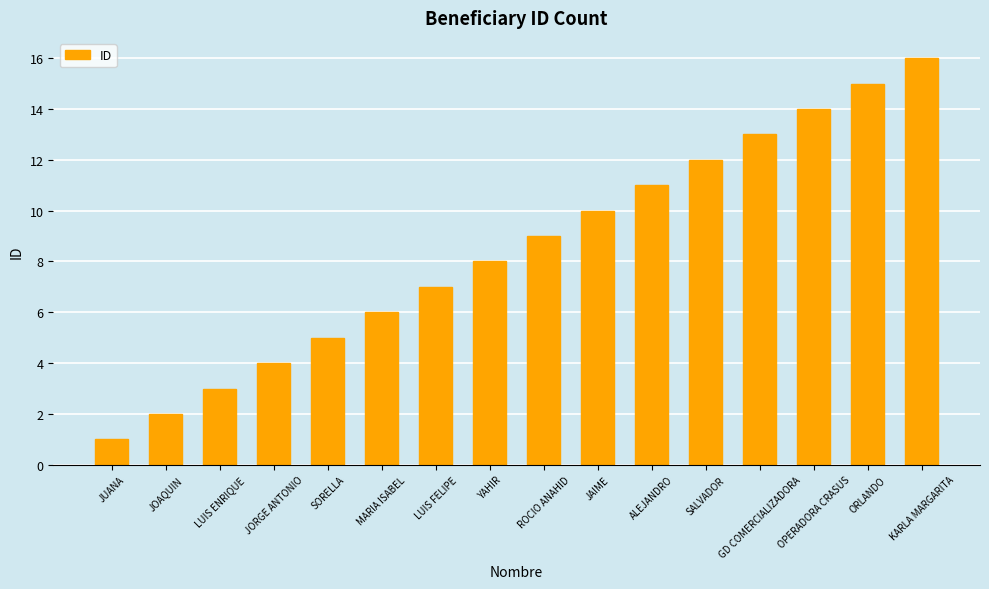

The chart shows a value of 9 at ROCIO ANAHID. True or false?

True